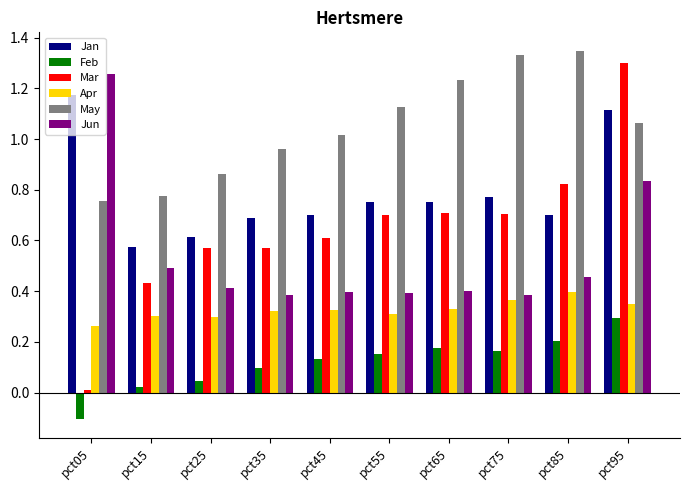

How many bars are there in total?

60